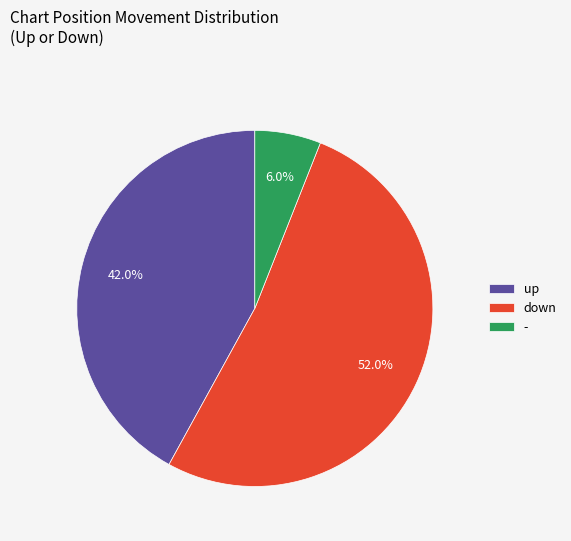

Combined, do - and up account for over 50%?

No